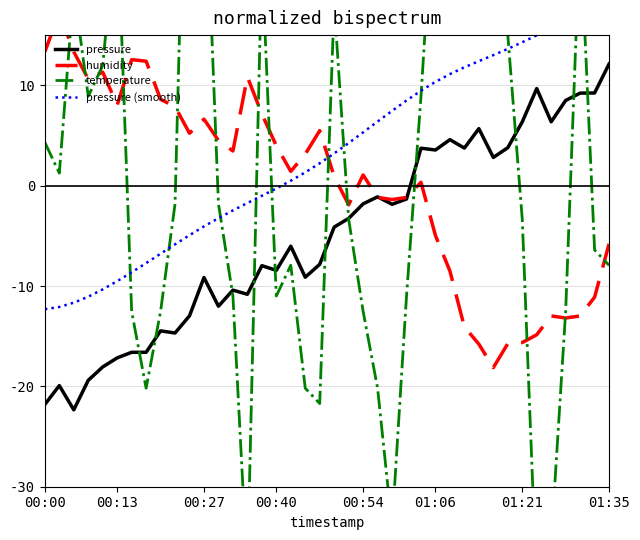

What position from the right is 14?

26